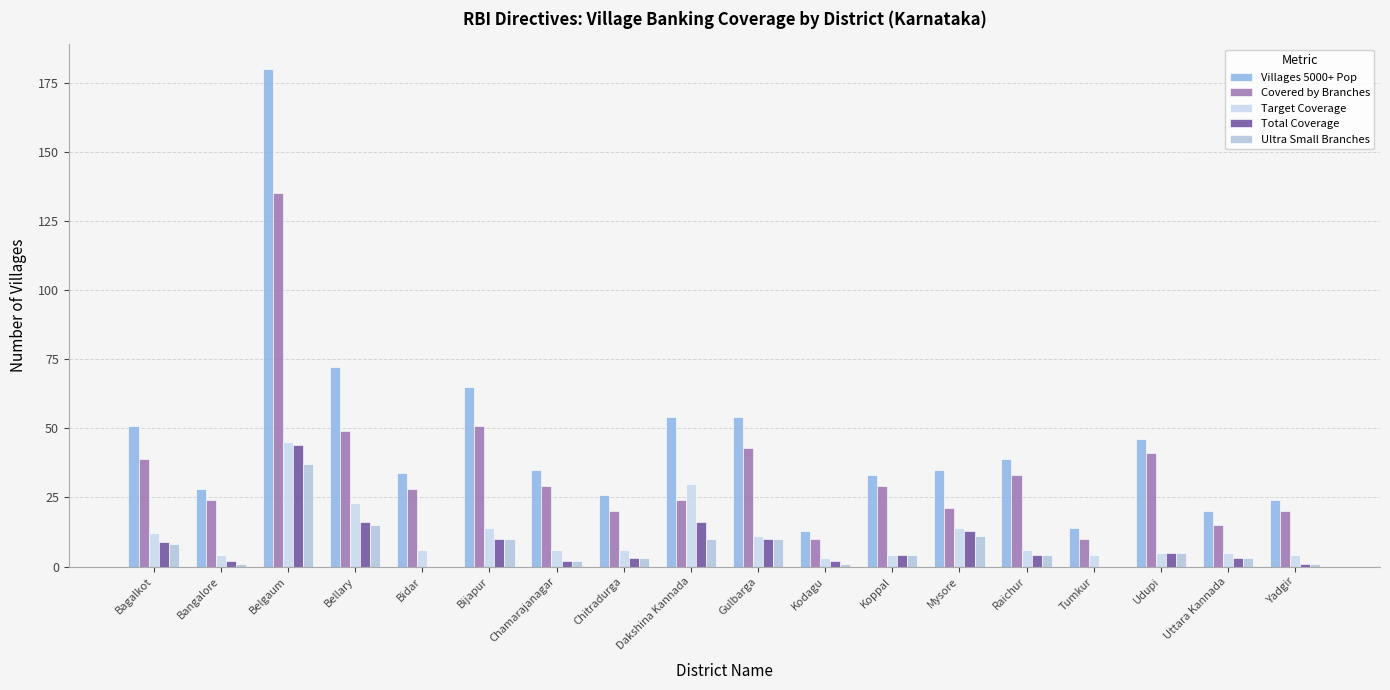

Is it true that Villages 5000+ Pop equals 8 at Yadgir?

False